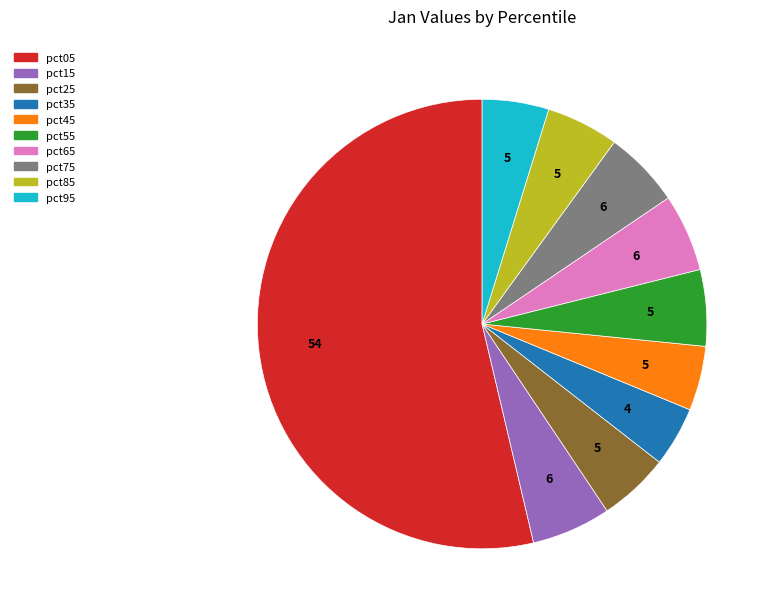

How many slices are in this pie chart?

10